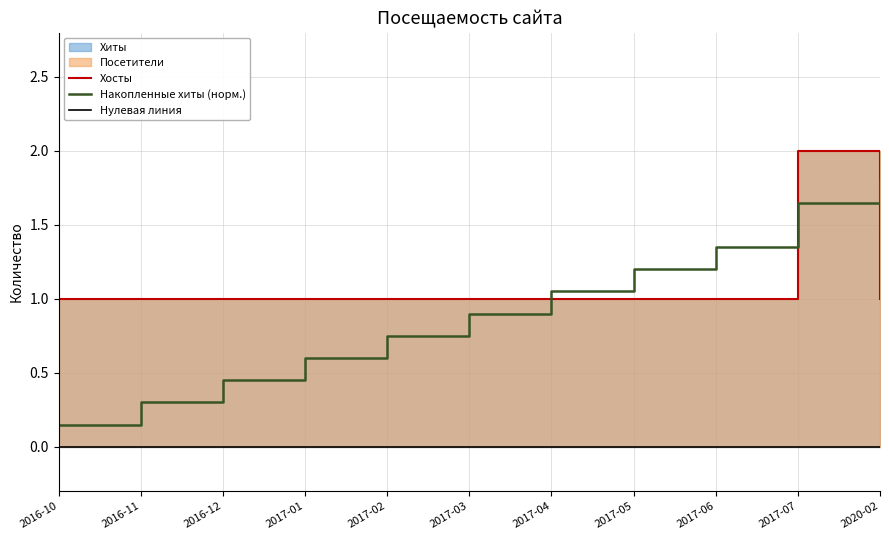

True or false: Посетители and Хосты intersect in this chart.

False